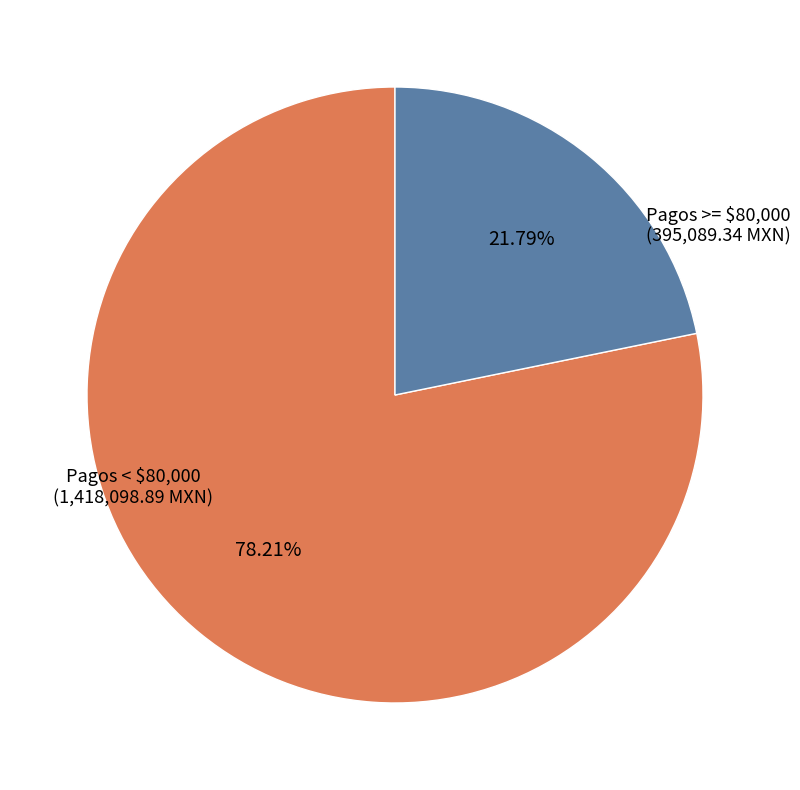

Is there a majority slice in this chart?

Yes